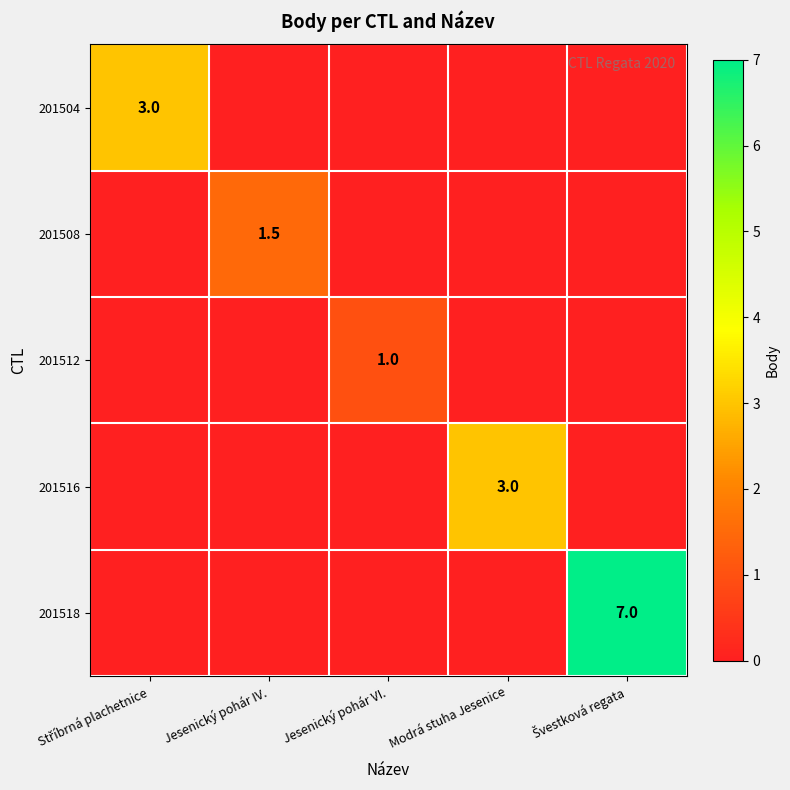

Is it true that 201508 equals 1.5 at Jesenický pohár IV.?

True